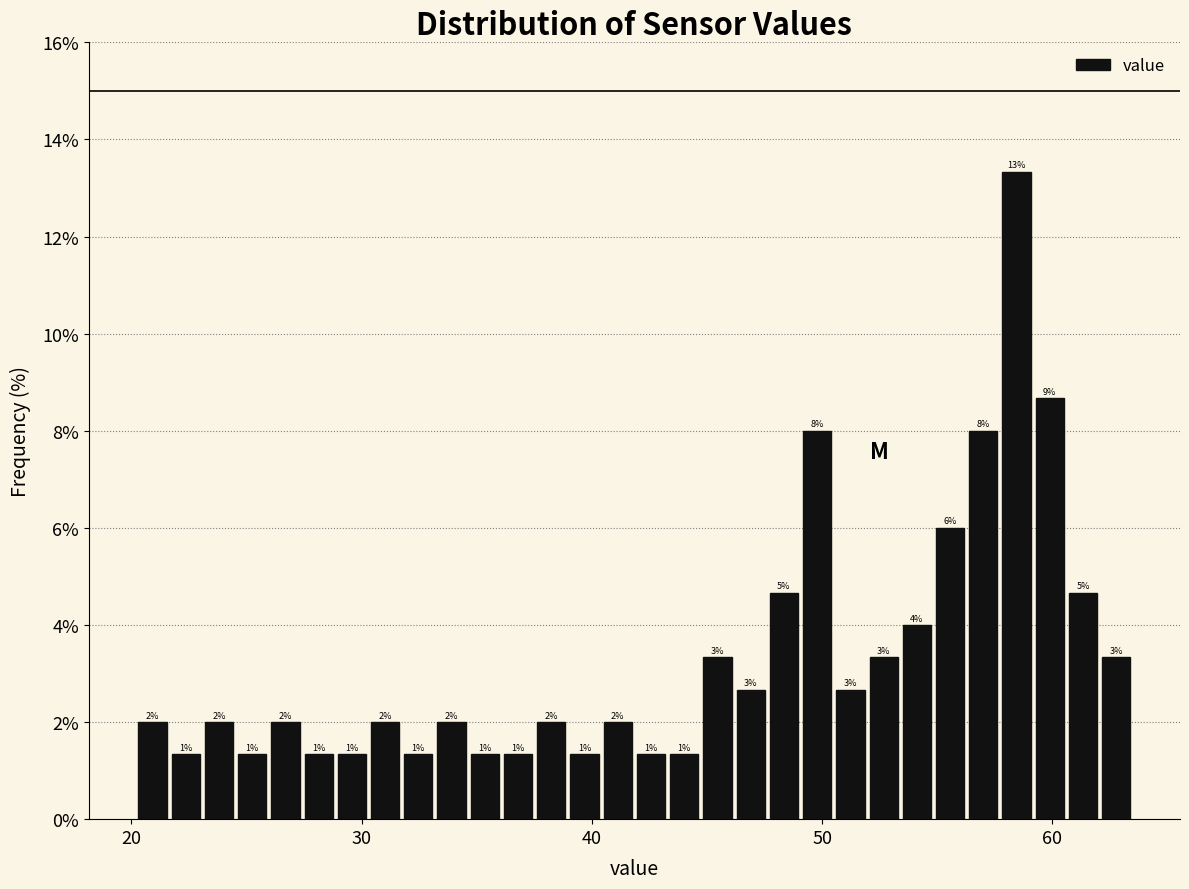

Read against the x-axis, roughly where is the centre of the tallest bar?

58